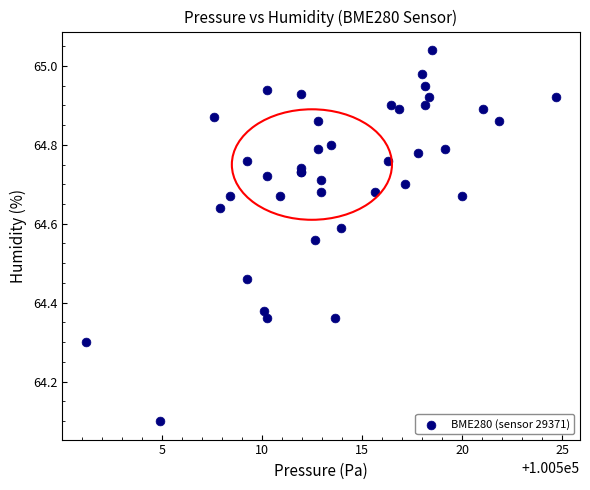

What Y value in the scatter plot is closest to 64?

64.1